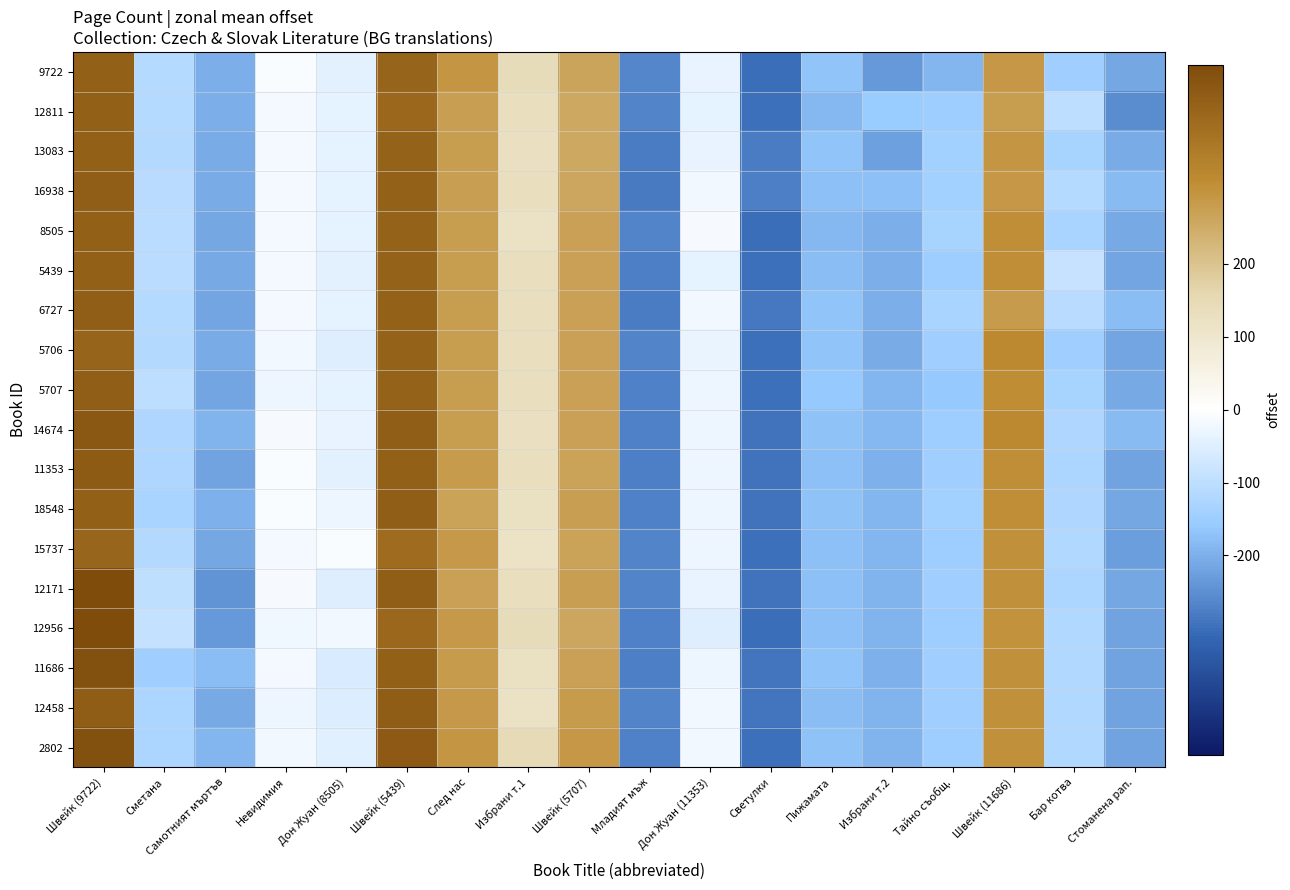

What is the total value across all series at Сметана?

-2084.3